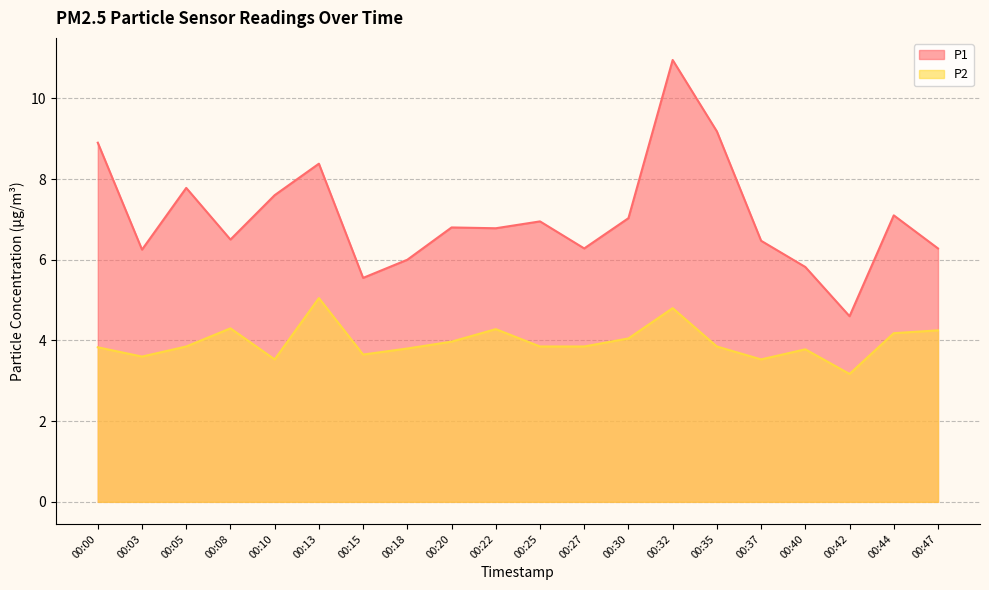

What is the value of the P2 point at the 1st from the left?

3.8